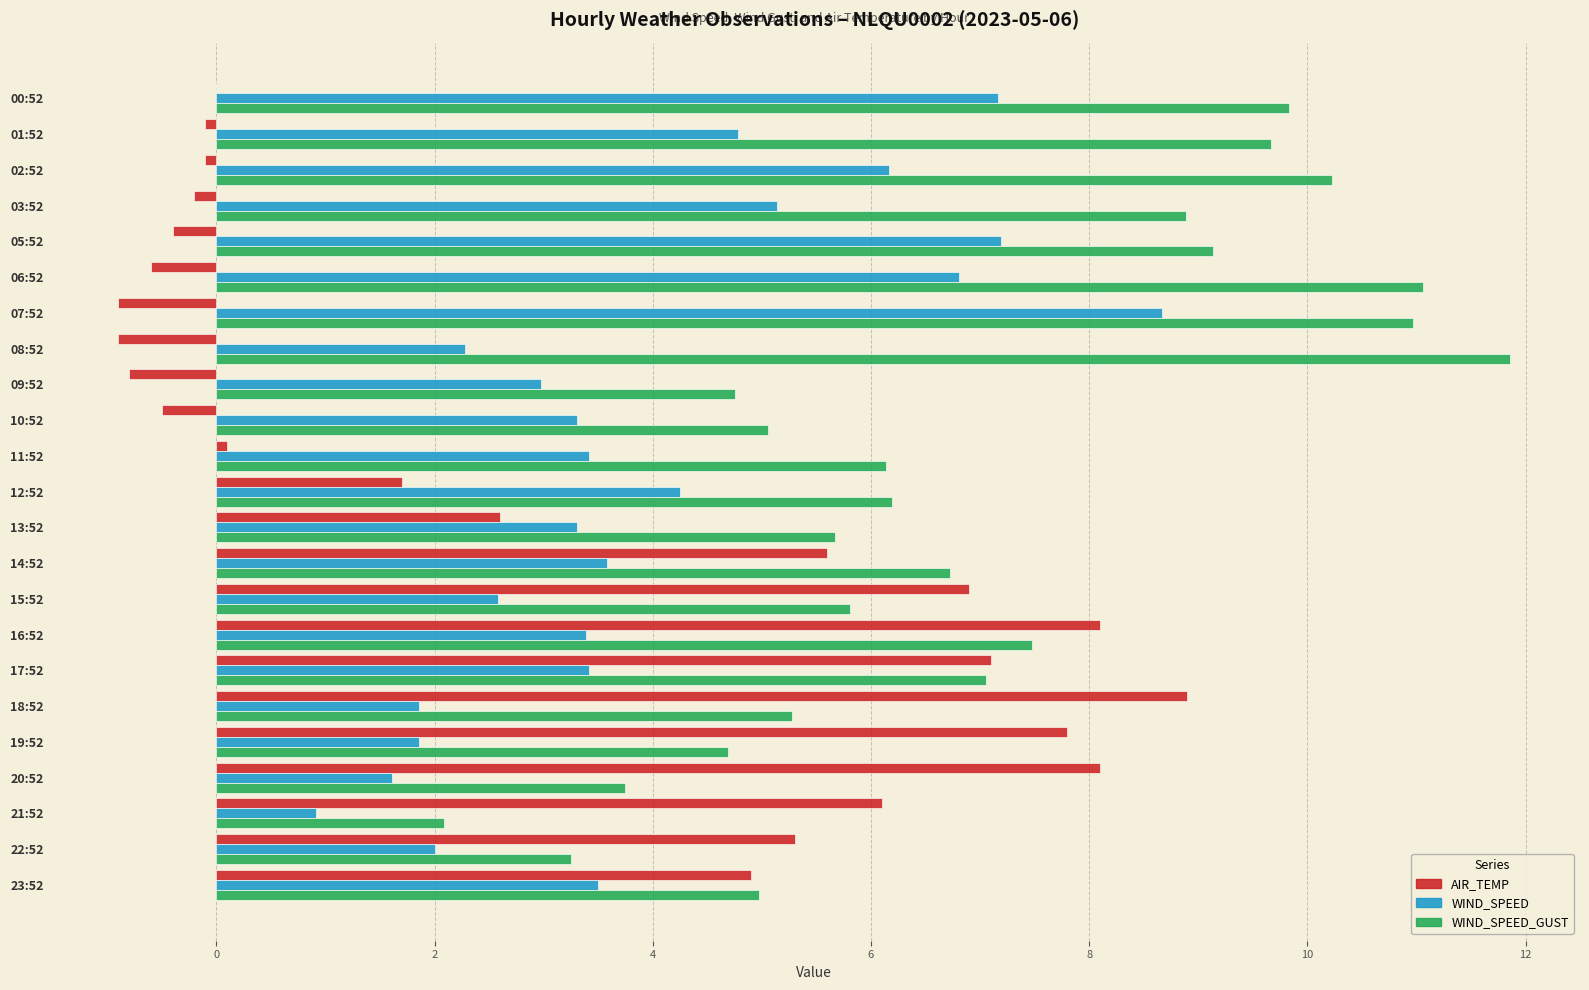

True or false: WIND_SPEED_GUST has a value of 5.1 at 10:52.

True